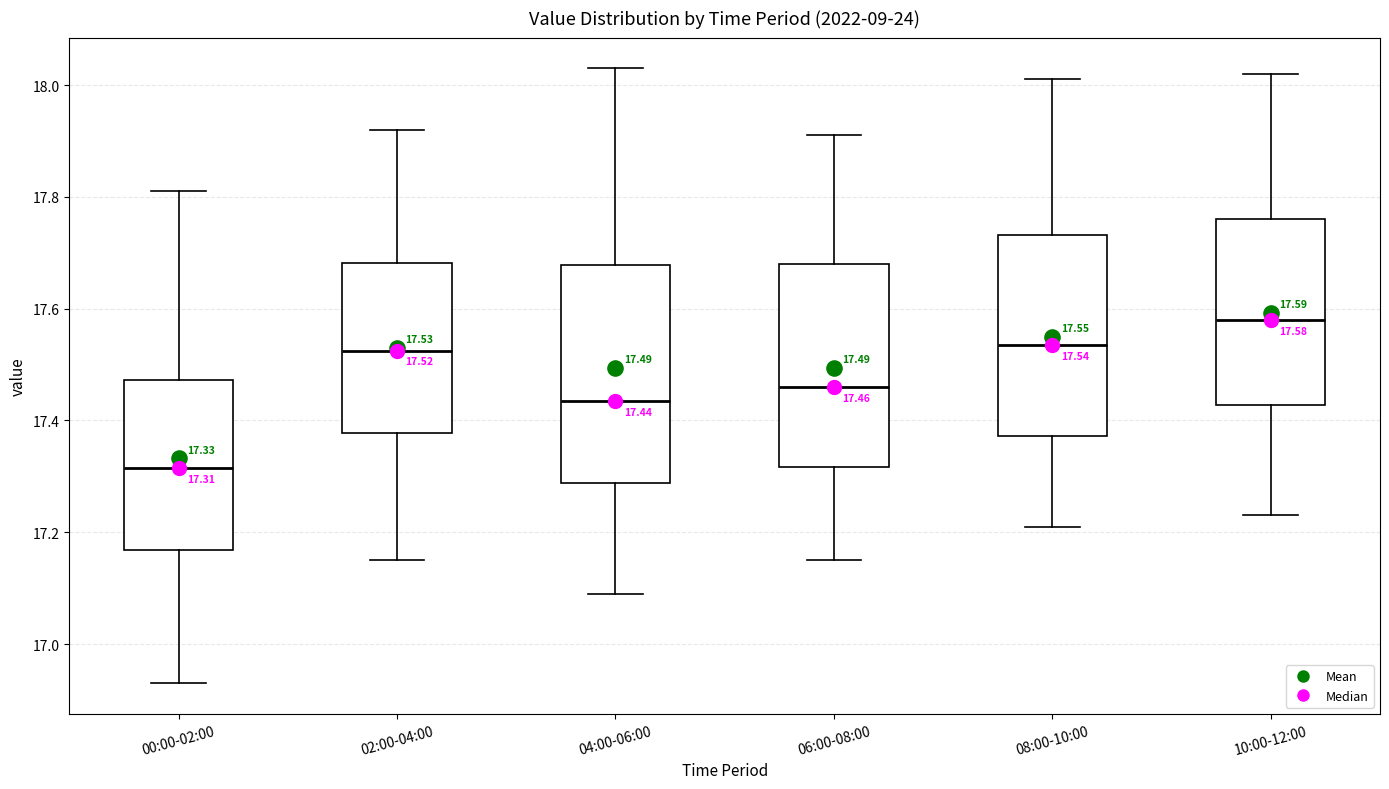

Which box's median line is the highest?

10:00-12:00